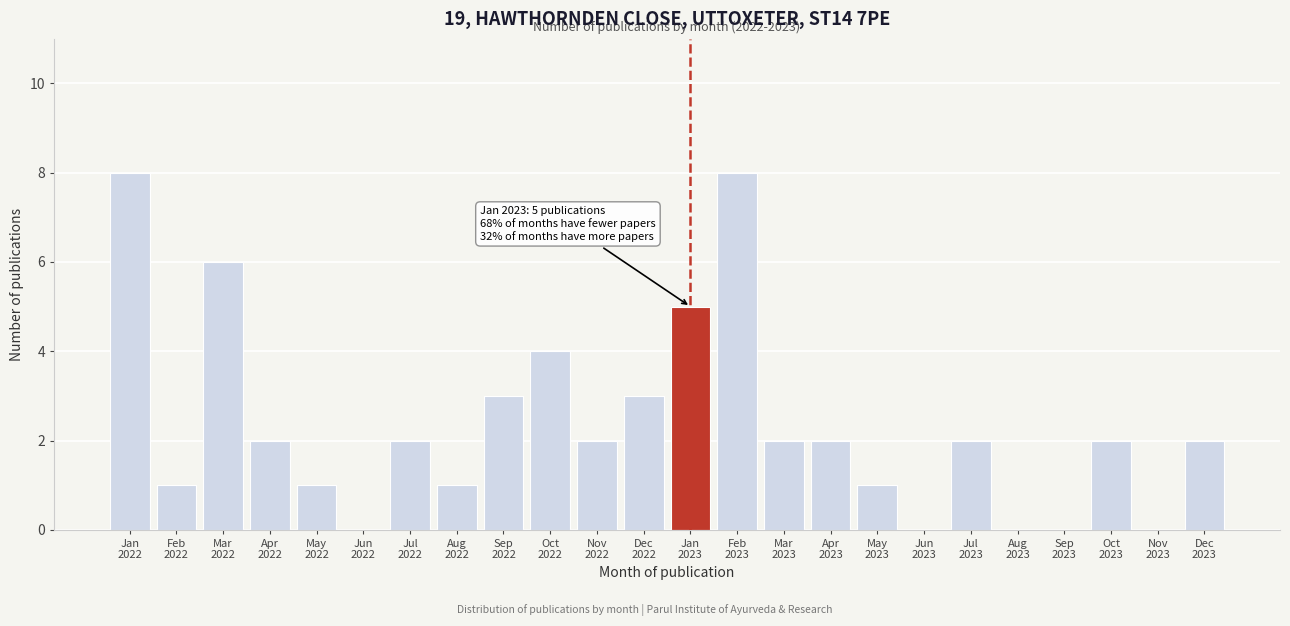

What is the sum of all values?

57